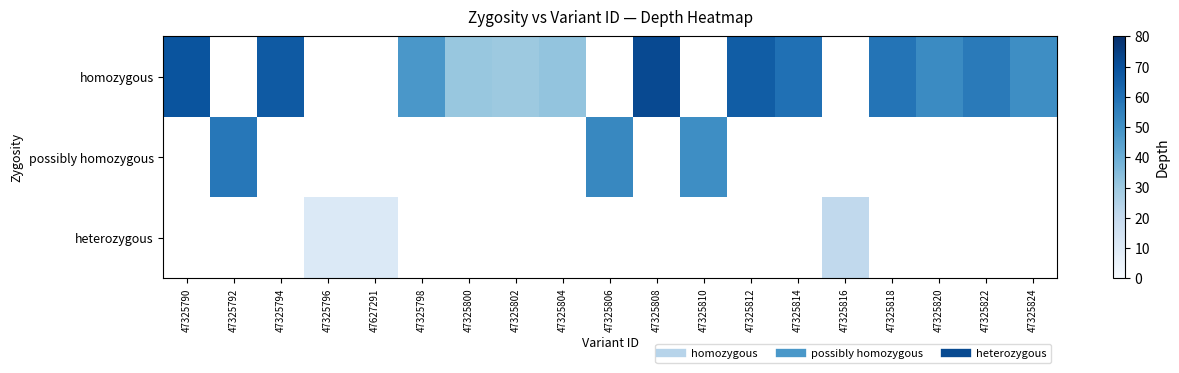

How many data points in possibly homozygous are above 53?

1